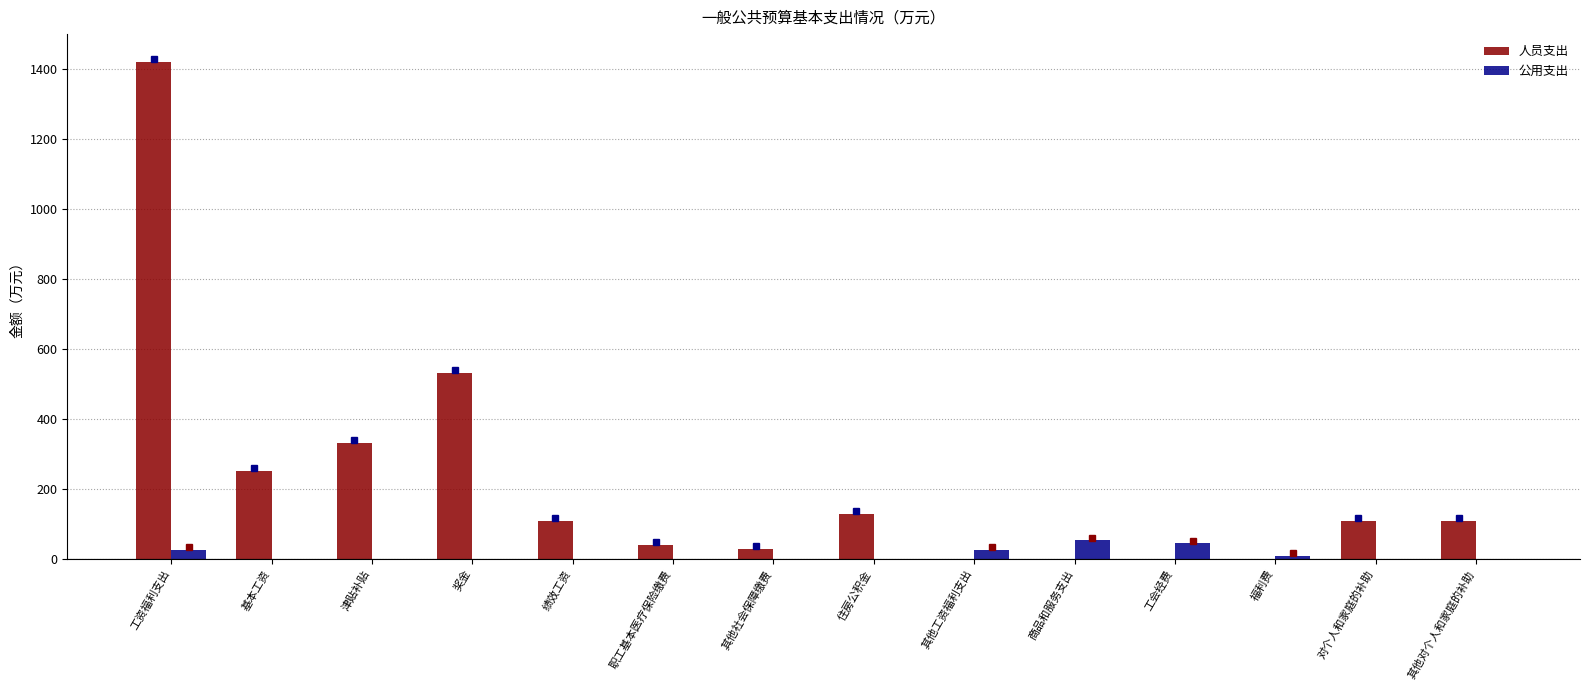

How many data points in 公用支出 are above 0?

5